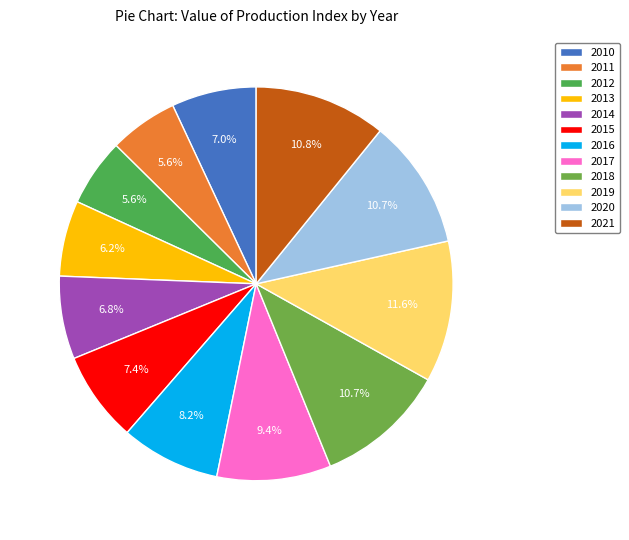

Is it true that 2019 is 12% of the pie?

True